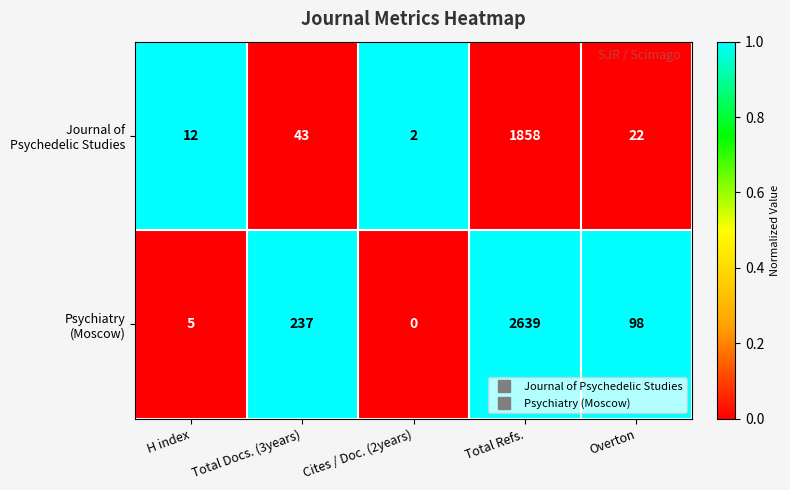

What is the maximum value shown in the chart?

2639